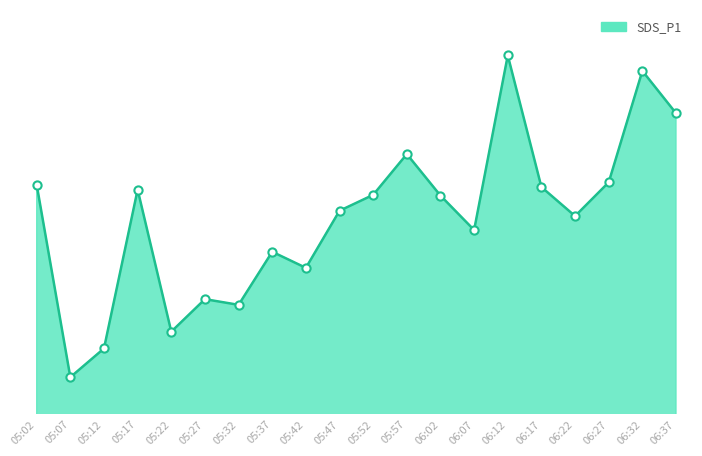

Which has a higher value, 05:32 or 06:07?

06:07